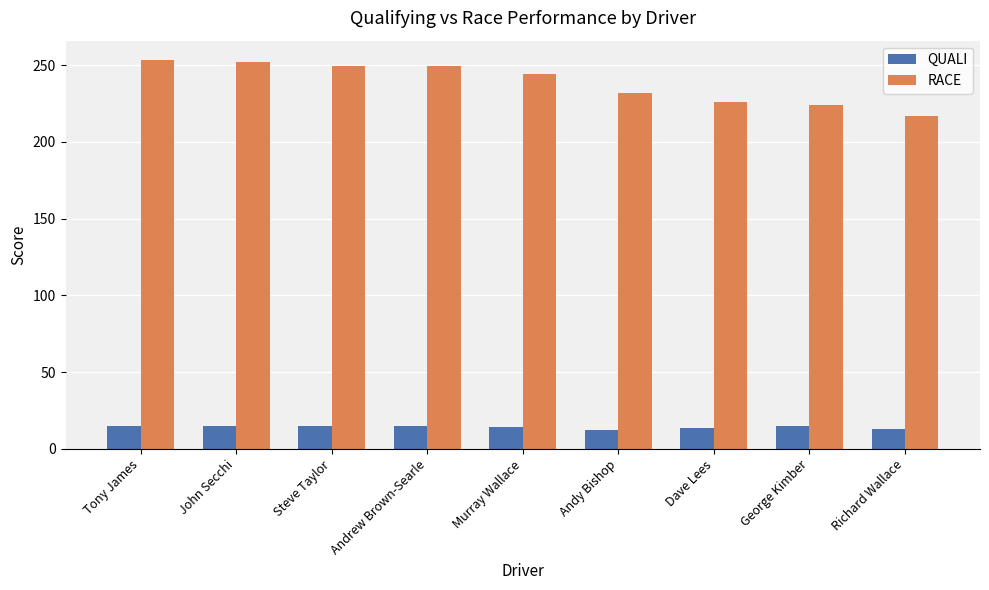

What is the difference between the QUALI values at Steve Taylor and Richard Wallace?

2.5